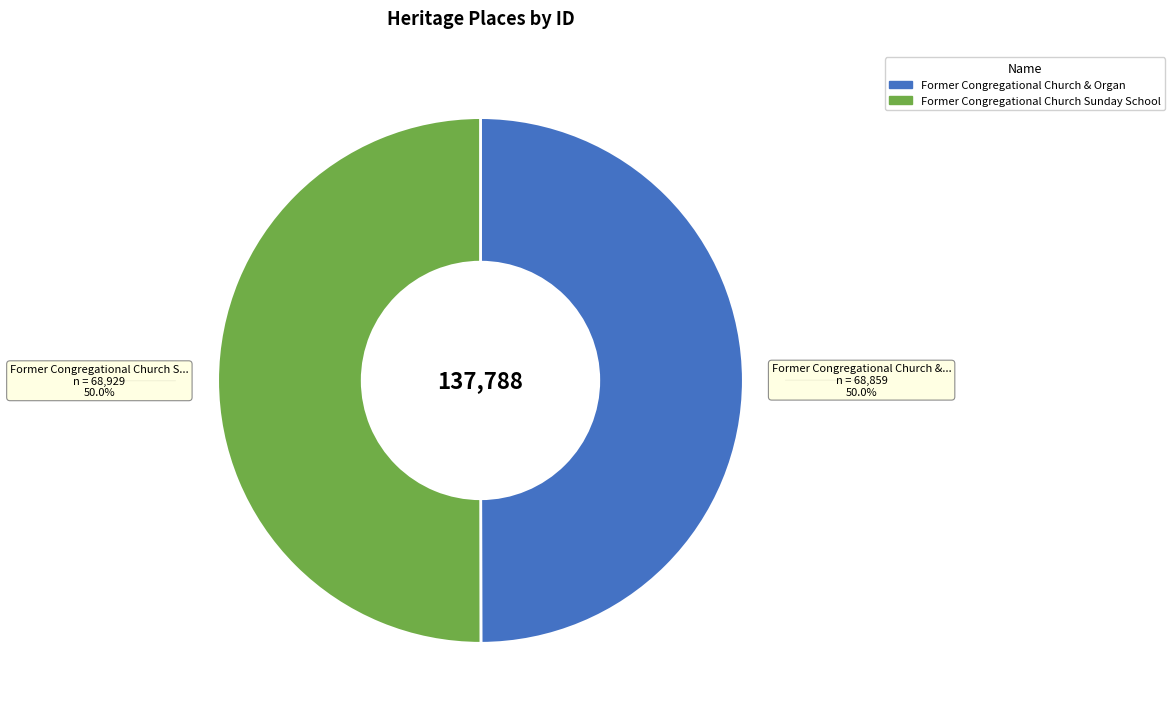

How many slices are in this pie chart?

2